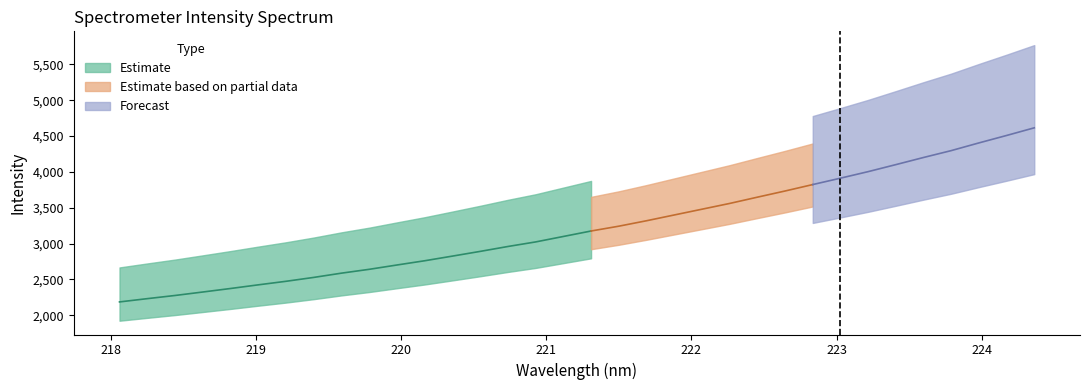

List the labels in order of value, largest first.

224.3616, 224.1709, 223.9802, 223.7895, 223.5987, 223.408, 223.2172, 223.0264, 222.8355, 222.6447, 222.4538, 222.263, 222.0721, 221.8812, 221.6902, 221.4993, 221.3083, 221.1174, 220.9264, 220.7354, 220.5444, 220.3533, 220.1623, 219.9712, 219.7801, 219.589, 219.3979, 219.2067, 219.0156, 218.8244, 218.6332, 218.442, 218.2508, 218.0596